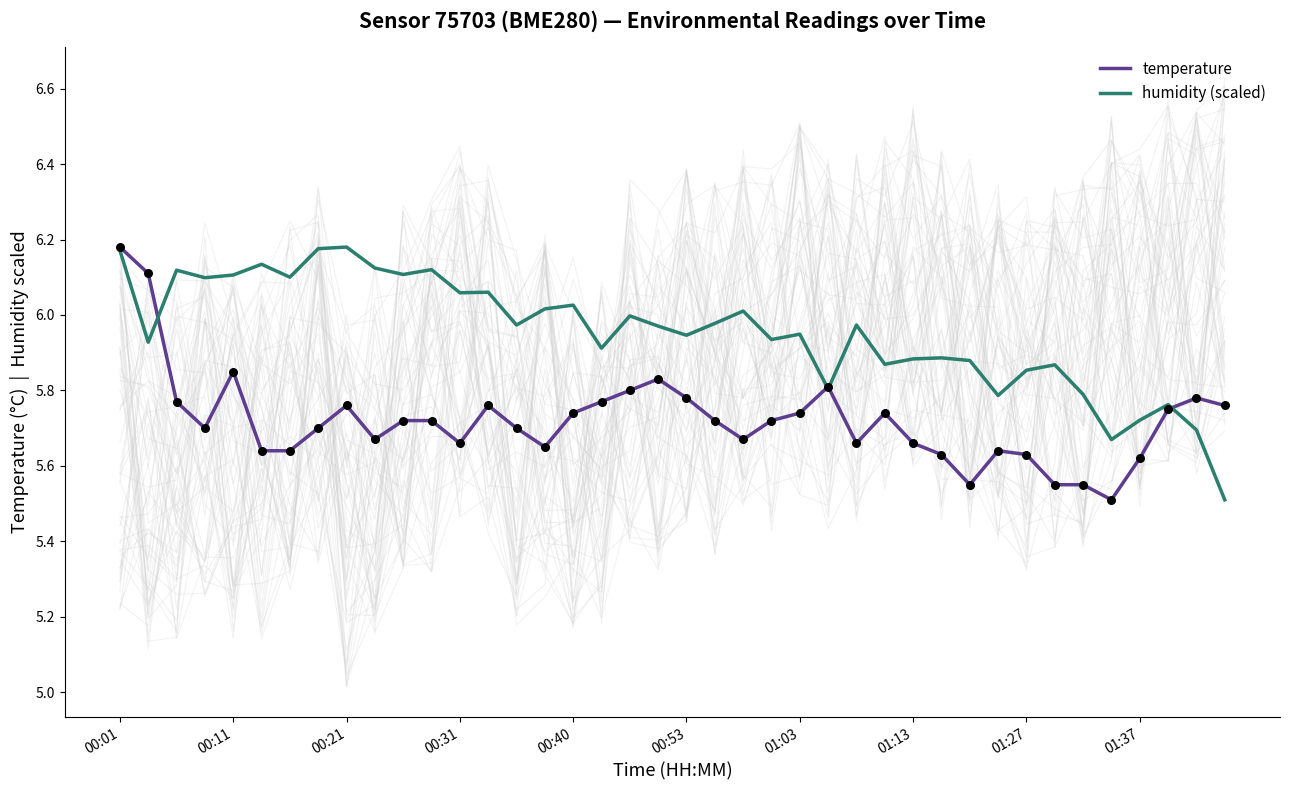

Which series has the widest spread of Y values?

temperature